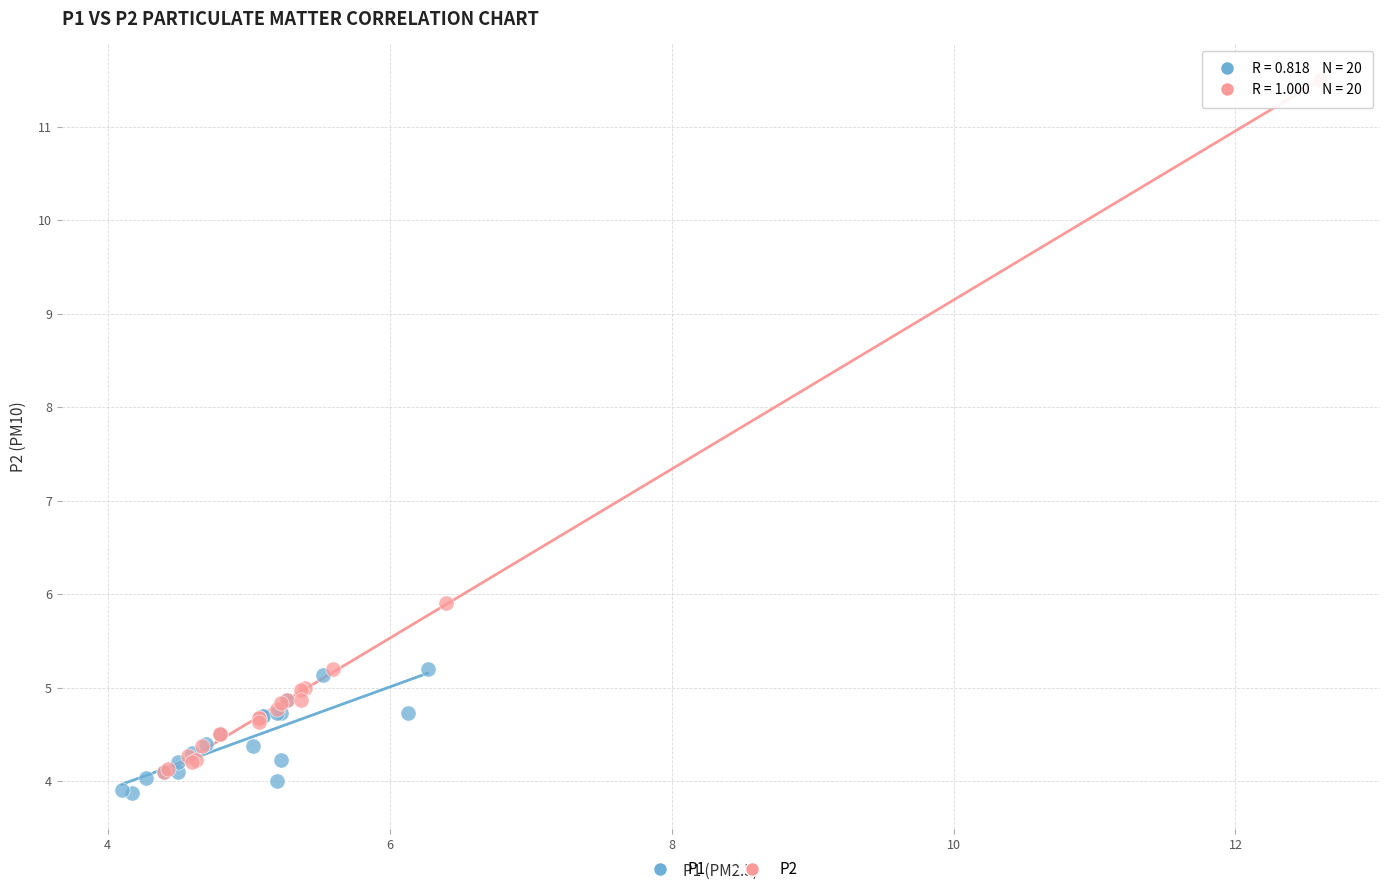

What are all the series names shown in the legend?

P1, P2